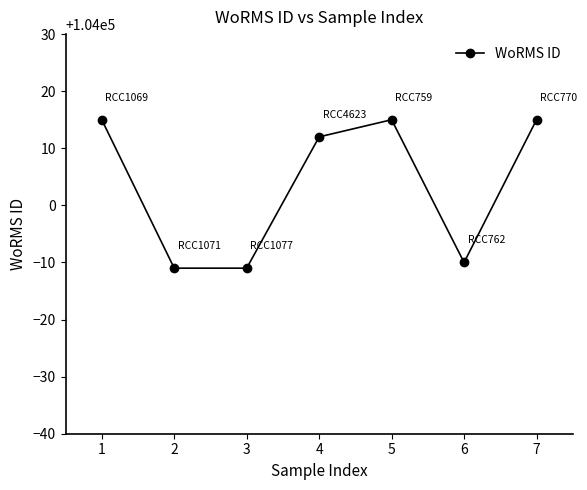

Which has a higher value, 5 or 6?

5